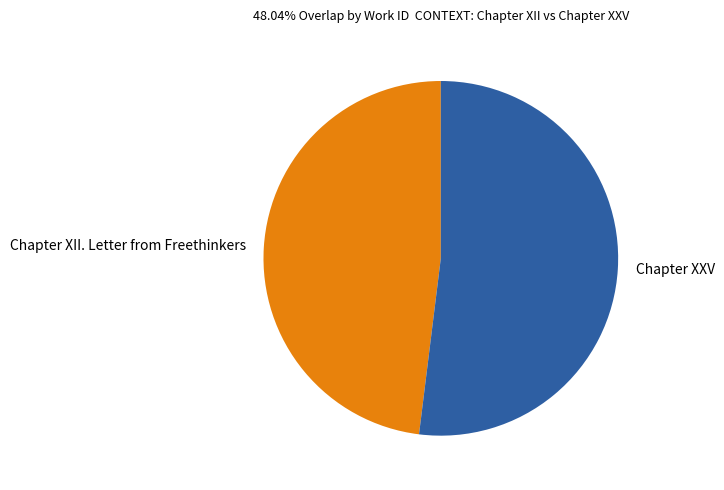

Do Chapter XXV and Chapter XII. Letter from Freethinkers together represent more than half of the pie?

Yes